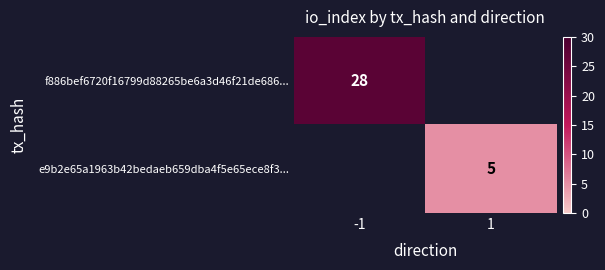

True or false: f886bef6720f16799d88265be6a3d46f21de686... has a value of 18 at -1.

False